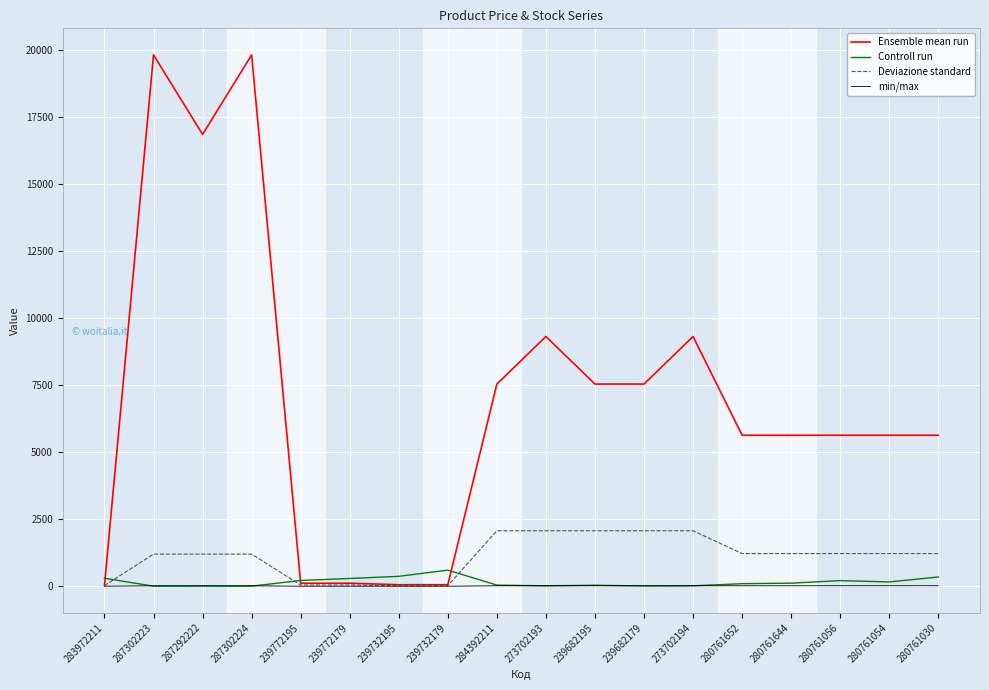

Which series has the largest total across all categories?

Ensemble mean run